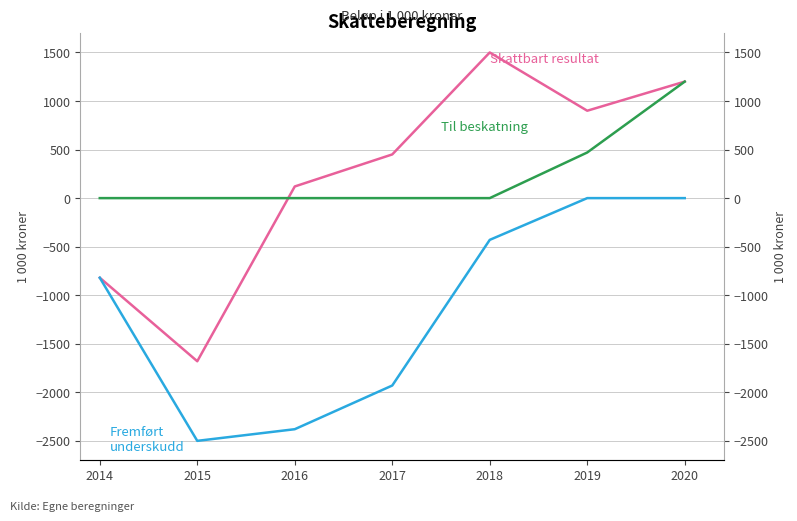

Where is Til beskatning nearest to the value 600?

2019